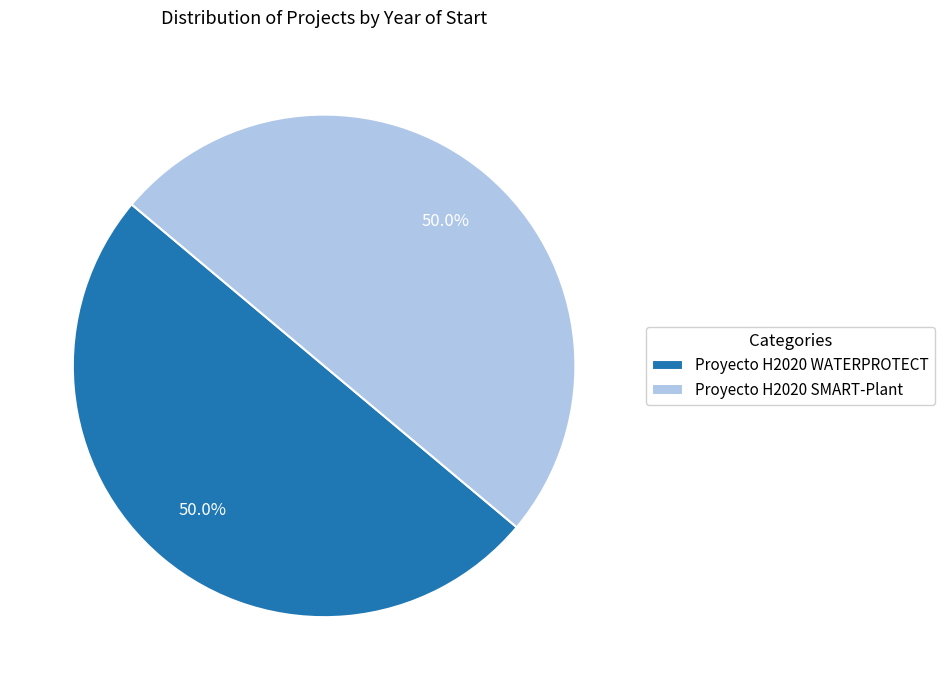

How many slices are in this pie chart?

2